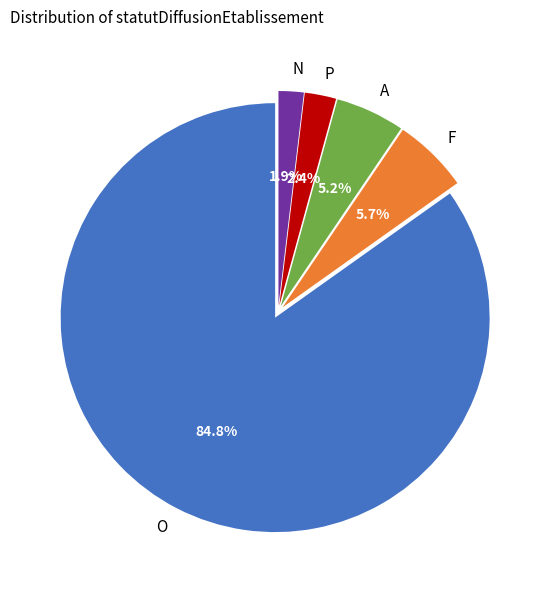

To the nearest percent, what percentage of the pie is O?

85%